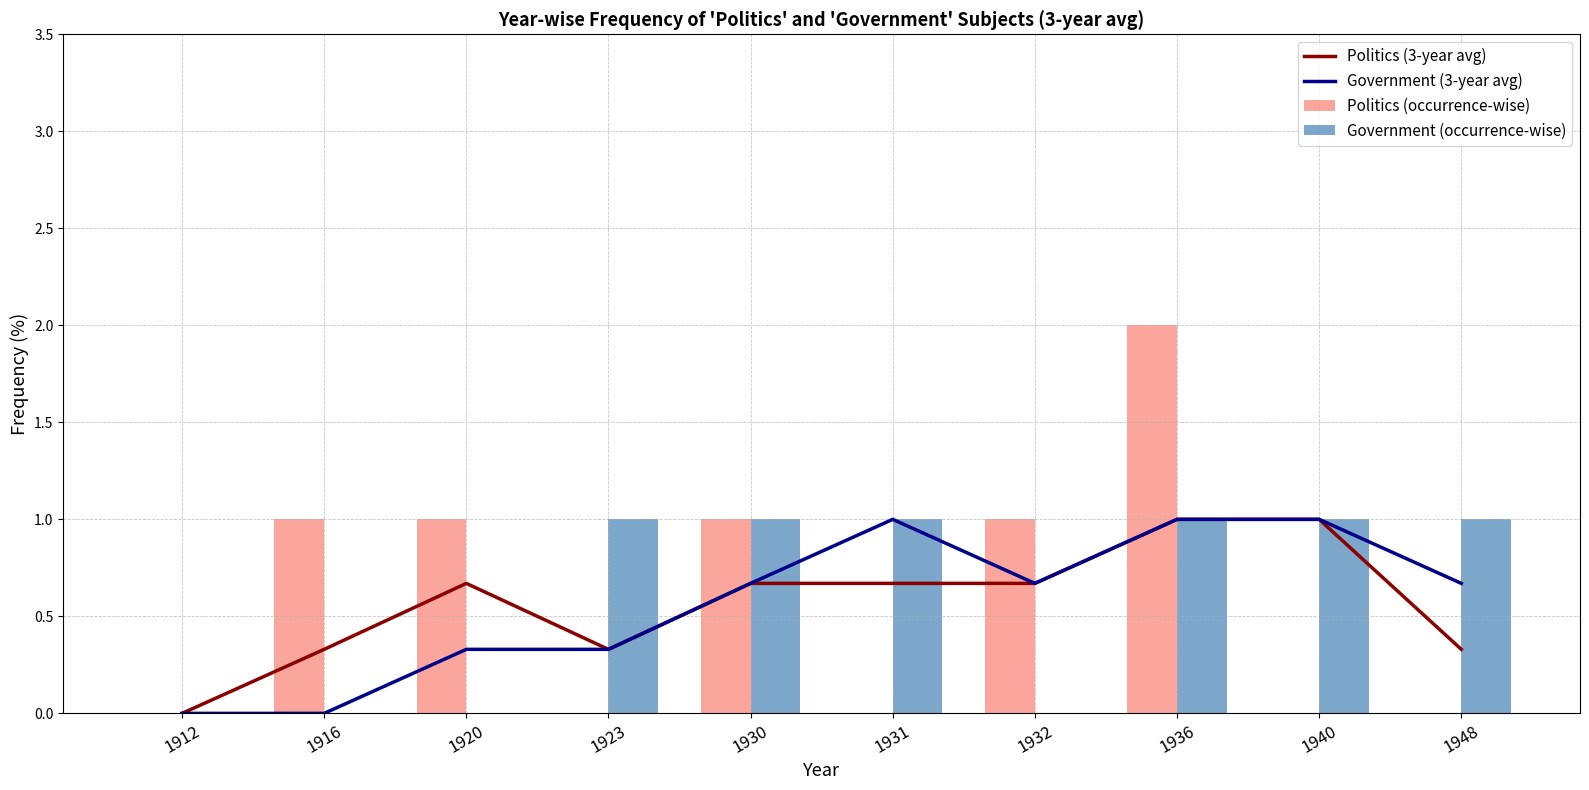

How many Government (3-year avg) values are between 0 and 1?

10